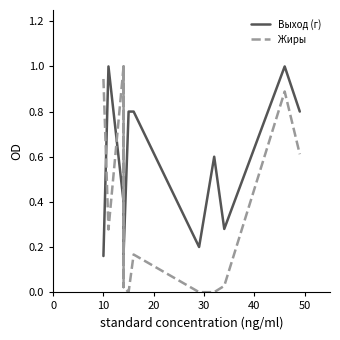

True or false: Жиры has more than 0 interior local peaks.

True